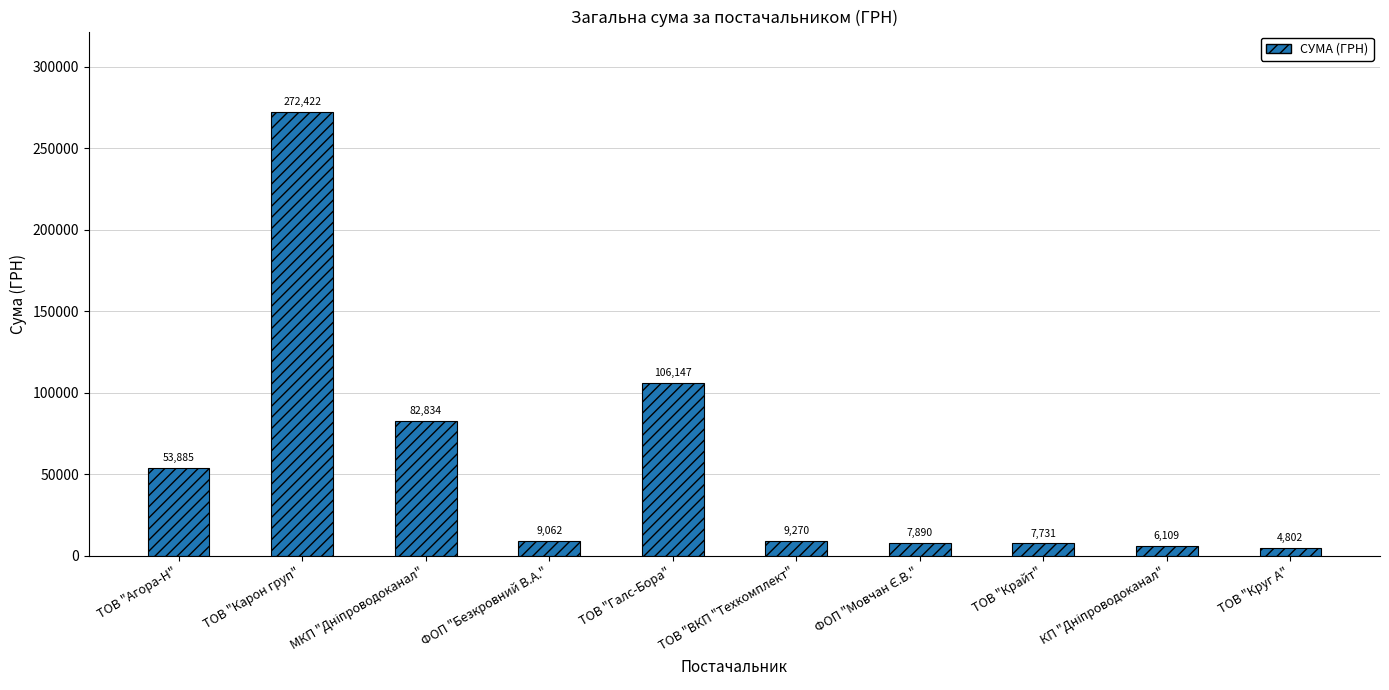

Read the value at ТОВ "Карон груп".

272422.2